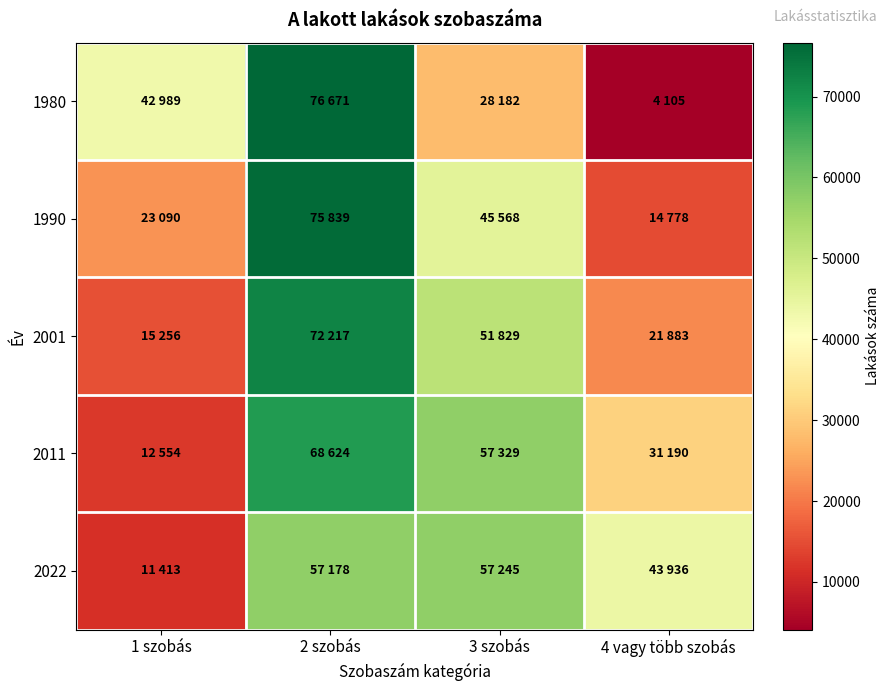

Which category has the lowest value across all series?

4 vagy több szobás